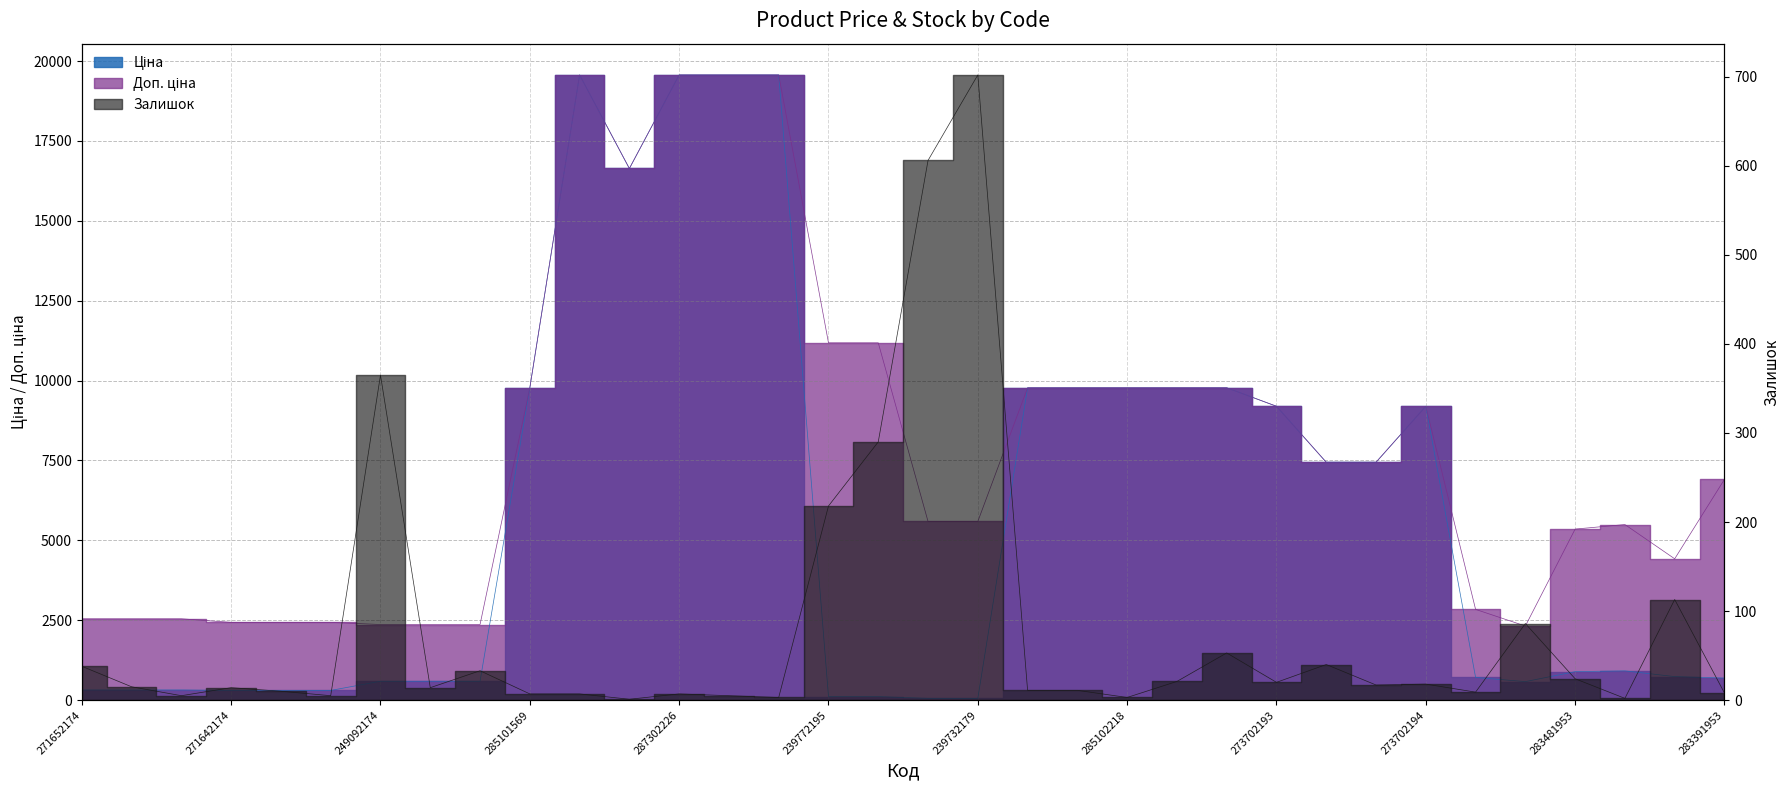

True or false: Ціна and Доп. ціна cross at least once.

False